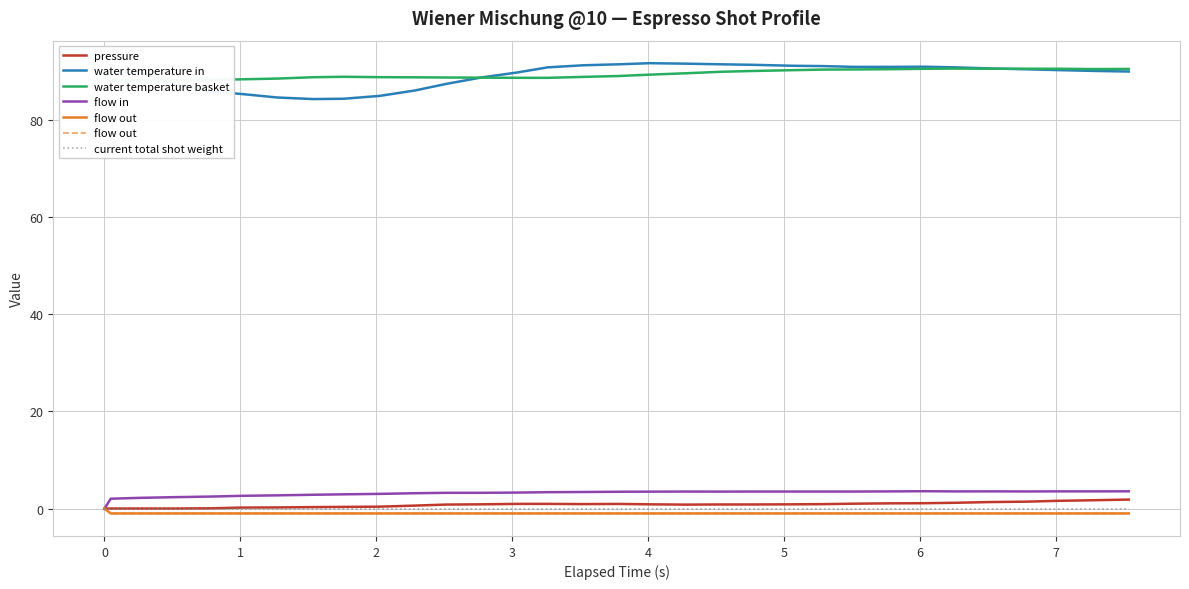

How many lines are shown in the chart?

6